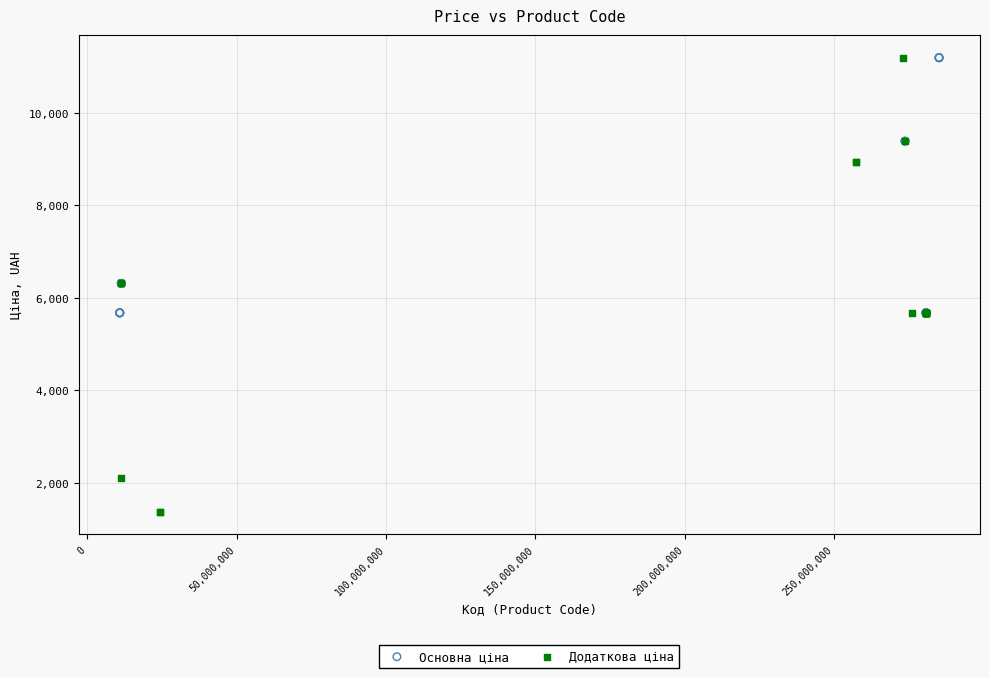

Which series reaches the minimum Y coordinate?

Додаткова ціна